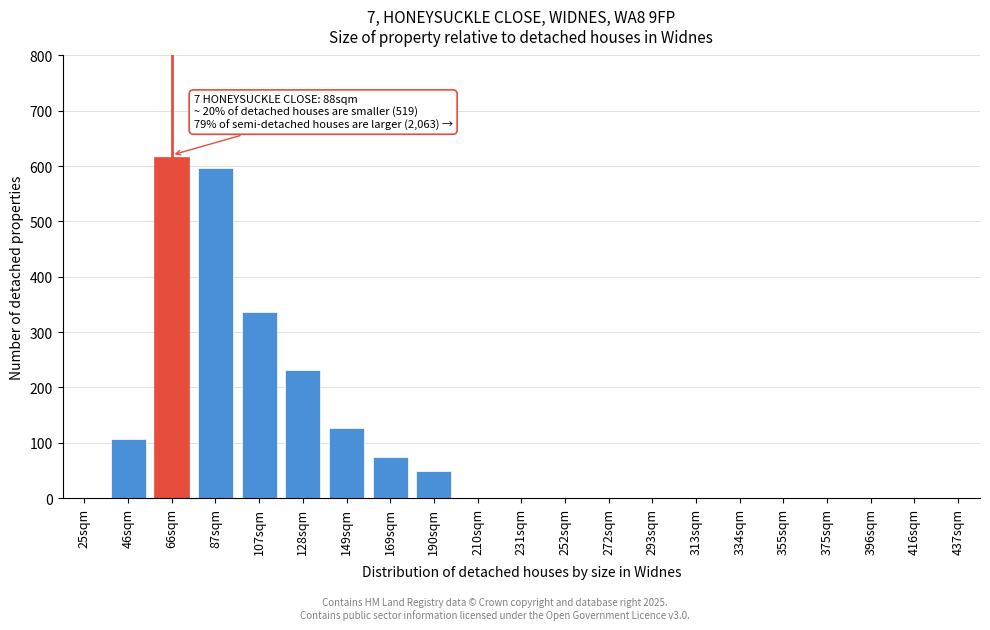

Reading left to right, what are all the values shown in this chart?

25sqm=0	46sqm=106	66sqm=617	87sqm=596	107sqm=337	128sqm=231	149sqm=126	169sqm=75	190sqm=49	210sqm=0	231sqm=0	252sqm=0	272sqm=0	293sqm=0	313sqm=0	334sqm=0	355sqm=0	375sqm=0	396sqm=0	416sqm=0	437sqm=0